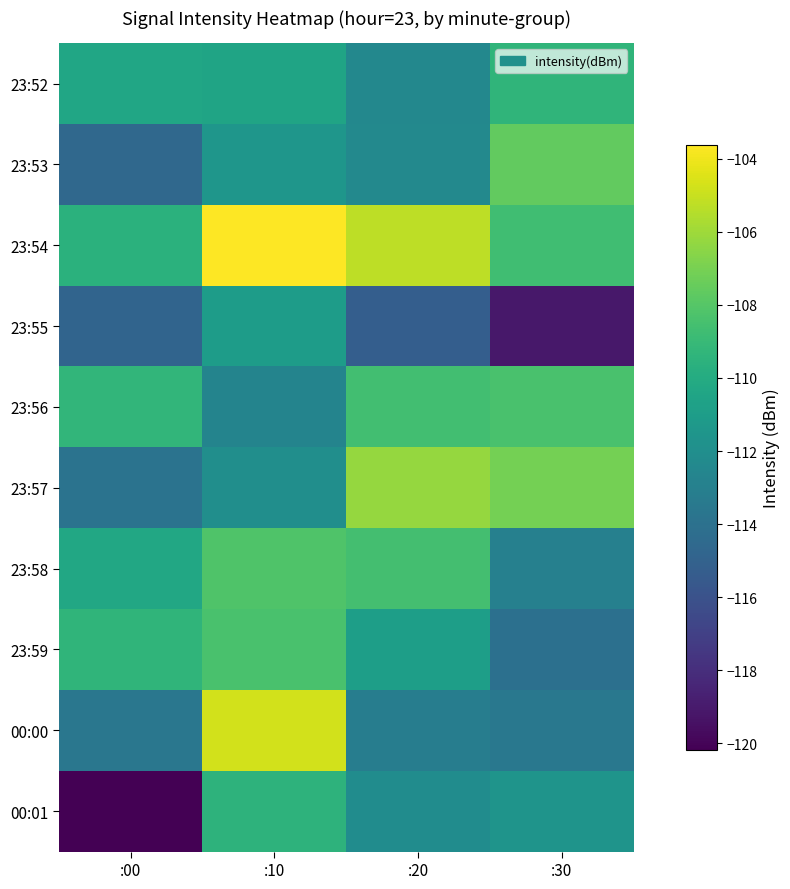

Reading left to right, transcribe all the data shown in this chart.

23:52: :00=-110.4	:10=-110.5	:20=-112.5	:30=-109.3
23:53: :00=-114.6	:10=-111.5	:20=-112.4	:30=-107.6
23:54: :00=-109.6	:10=-103.6	:20=-105.2	:30=-108.7
23:55: :00=-114.9	:10=-111.0	:20=-115.2	:30=-119.1
23:56: :00=-109.3	:10=-112.7	:20=-108.6	:30=-108.4
23:57: :00=-113.9	:10=-112.0	:20=-106.2	:30=-107.1
23:58: :00=-110.2	:10=-108.2	:20=-108.6	:30=-113.0
23:59: :00=-109.3	:10=-108.4	:20=-110.9	:30=-114.1
00:00: :00=-113.6	:10=-104.8	:20=-113.2	:30=-113.6
00:01: :00=-120.2	:10=-109.4	:20=-112.1	:30=-111.6